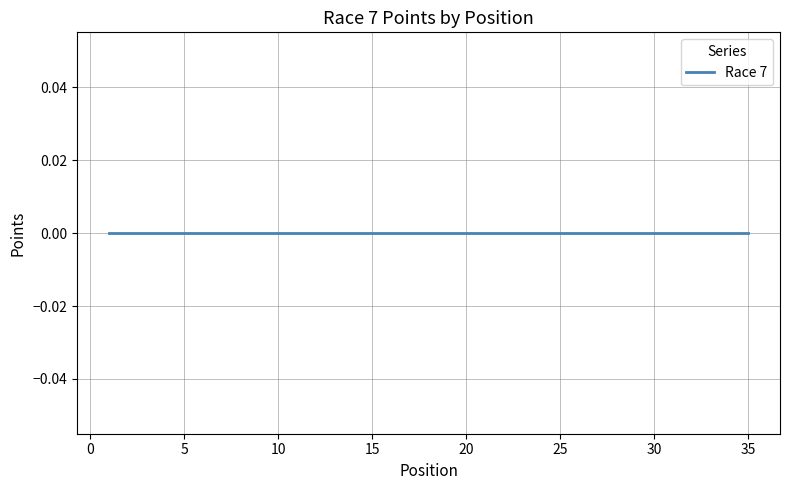

At which category is the sum across all series the highest?

35